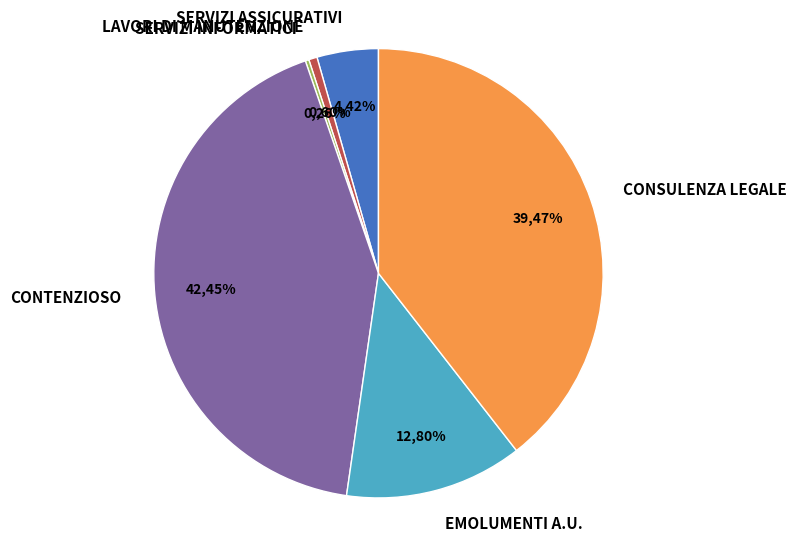

To the nearest percent, what is the combined percentage of LAVORI DI MANUTENZIONE and CONSULENZA LEGALE?

40%